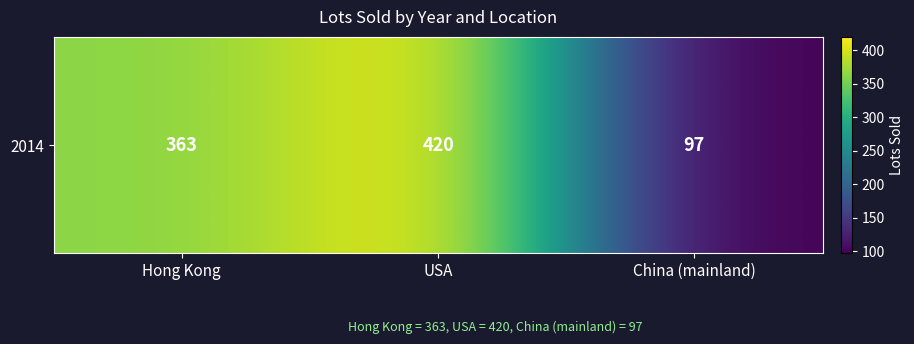

Reading left to right, extract all data points from this chart.

363	420	97